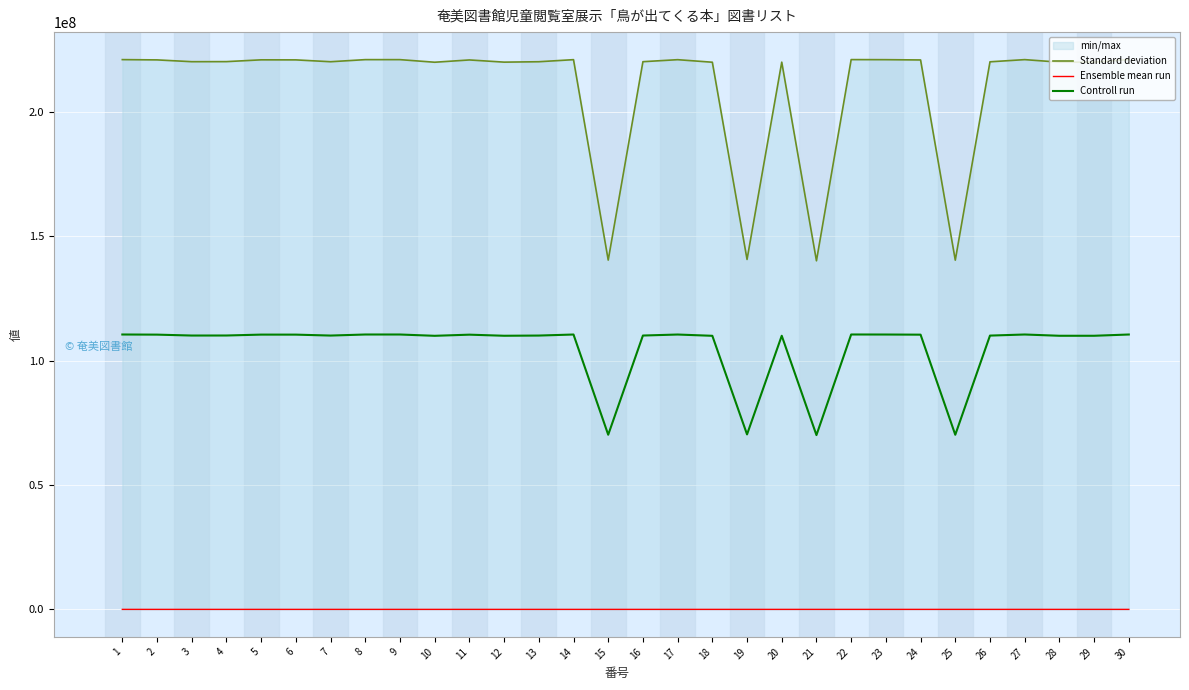

True or false: Ensemble mean run has more than 0 points higher than both neighbors.

True